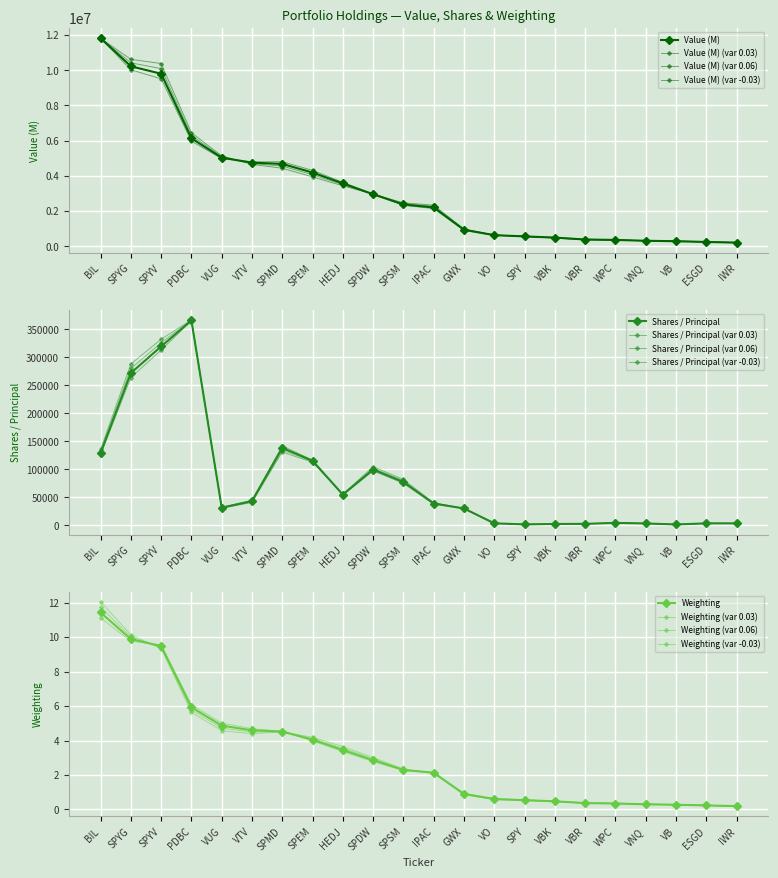

What is the spread (max minus min) of values at VBR?

382999.6